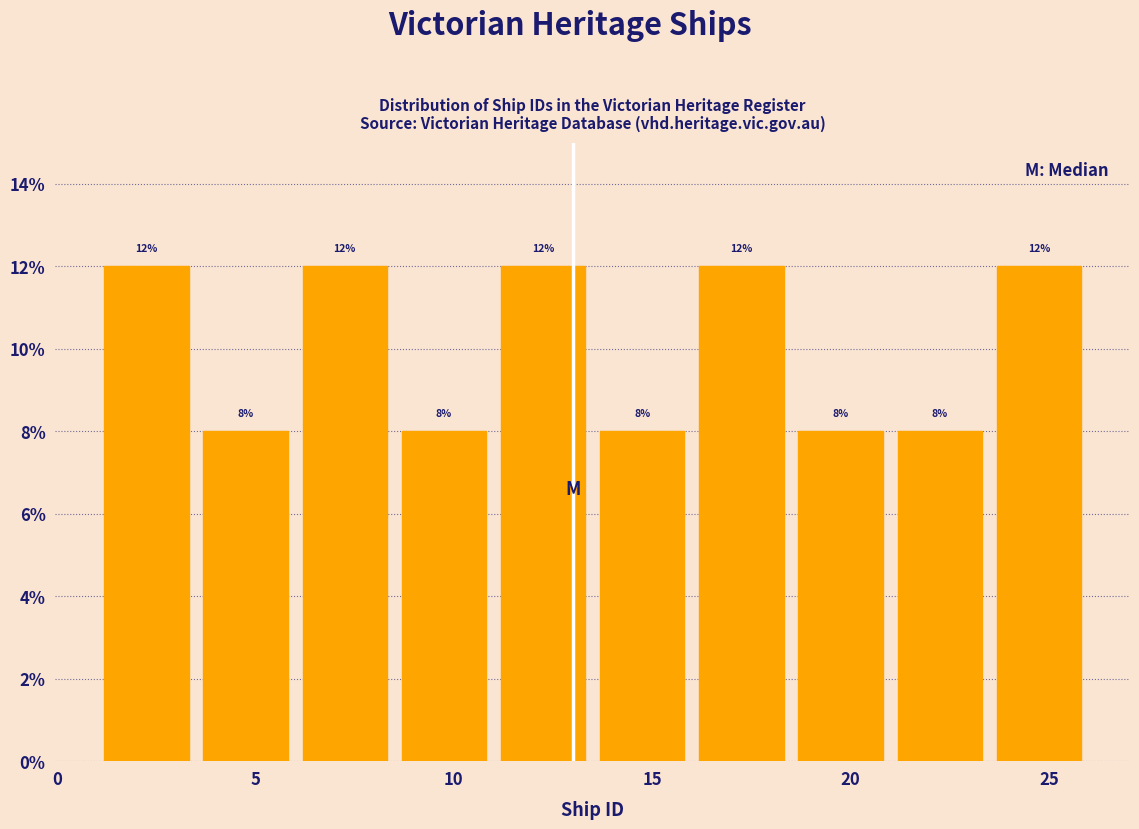

Reading left to right, transcribe this chart: for each bar, give the range it covers on the x-axis and its height.

1.0 to 3.5: 12
3.5 to 6.0: 8
6.0 to 8.5: 12
8.5 to 11.0: 8
11.0 to 13.5: 12
13.5 to 16.0: 8
16.0 to 18.5: 12
18.5 to 21.0: 8
21.0 to 23.5: 8
23.5 to 26.0: 12